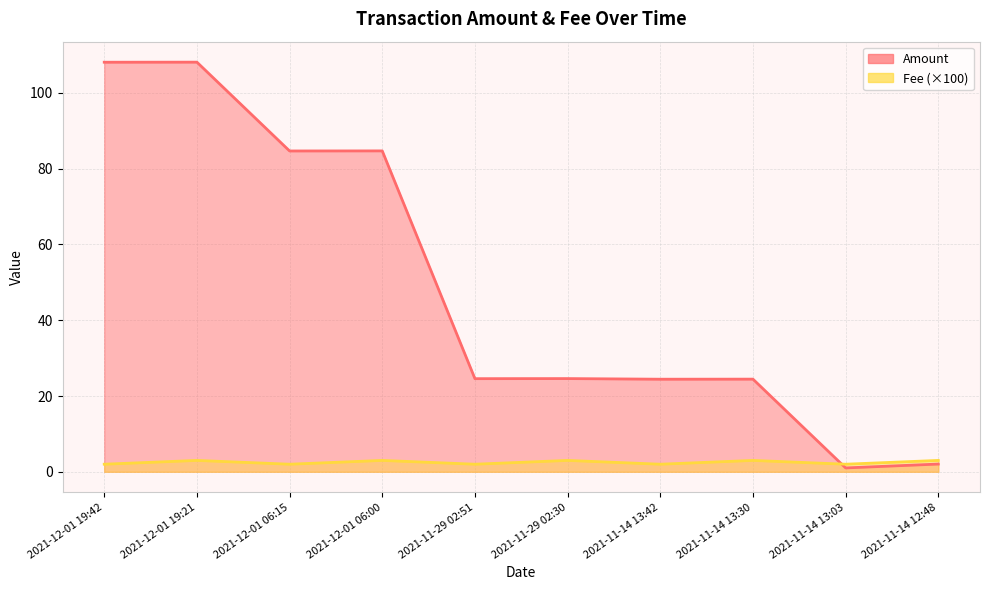

Reading right to left, extract all data points from this chart.

Amount: 2021-11-14 12:48=2.0	2021-11-14 13:03=1.0	2021-11-14 13:30=24.5	2021-11-14 13:42=24.4	2021-11-29 02:30=24.6	2021-11-29 02:51=24.6	2021-12-01 06:00=84.7	2021-12-01 06:15=84.7	2021-12-01 19:21=108.1	2021-12-01 19:42=108.1
Fee: 2021-11-14 12:48=3.0	2021-11-14 13:03=2.0	2021-11-14 13:30=3.0	2021-11-14 13:42=2.0	2021-11-29 02:30=3.0	2021-11-29 02:51=2.0	2021-12-01 06:00=3.0	2021-12-01 06:15=2.0	2021-12-01 19:21=3.0	2021-12-01 19:42=2.0